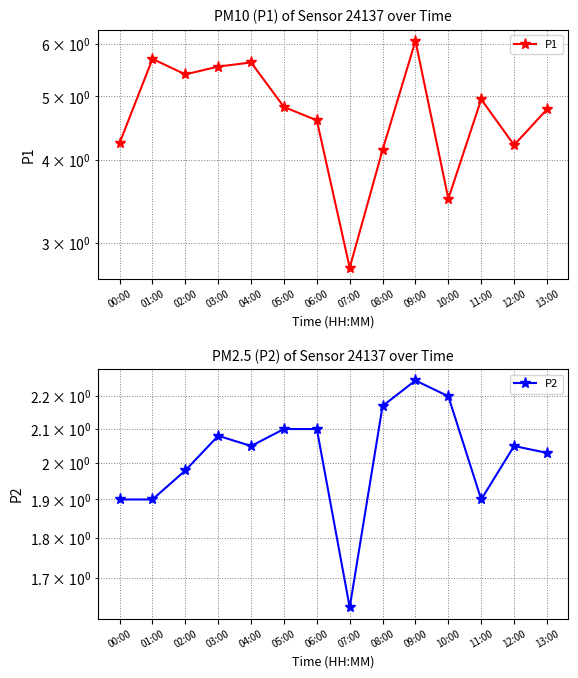

Reading left to right, what are all the values shown in this chart?

P1: 4.2	5.7	5.4	5.5	5.6	4.8	4.6	2.8	4.2	6.1	3.5	5.0	4.2	4.8
P2: 1.9	1.9	2.0	2.1	2.0	2.1	2.1	1.6	2.2	2.2	2.2	1.9	2.0	2.0